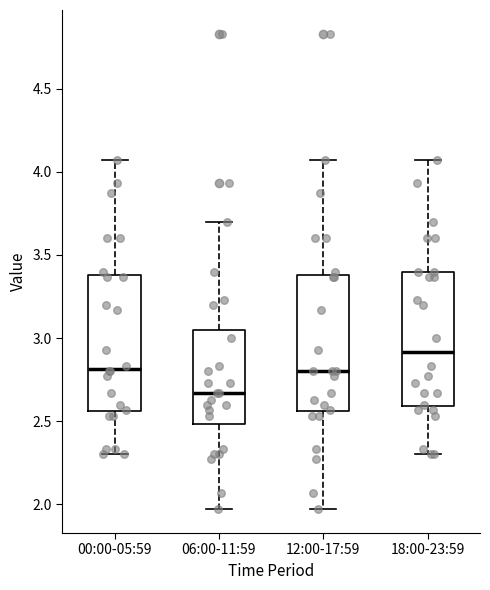

Reading left to right, read every box against the y-axis: the position of its median line, the range the box covers, and the ends of its whiskers. The values are not printed on the chart, so give them approximately, as read against the axis.

00:00-05:59: median 2.80, box 2.55 to 3.40, whiskers 2.30 to 4.05
06:00-11:59: median 2.65, box 2.50 to 3.05, whiskers 1.95 to 3.70
12:00-17:59: median 2.80, box 2.55 to 3.40, whiskers 1.95 to 4.05
18:00-23:59: median 2.90, box 2.60 to 3.40, whiskers 2.30 to 4.05